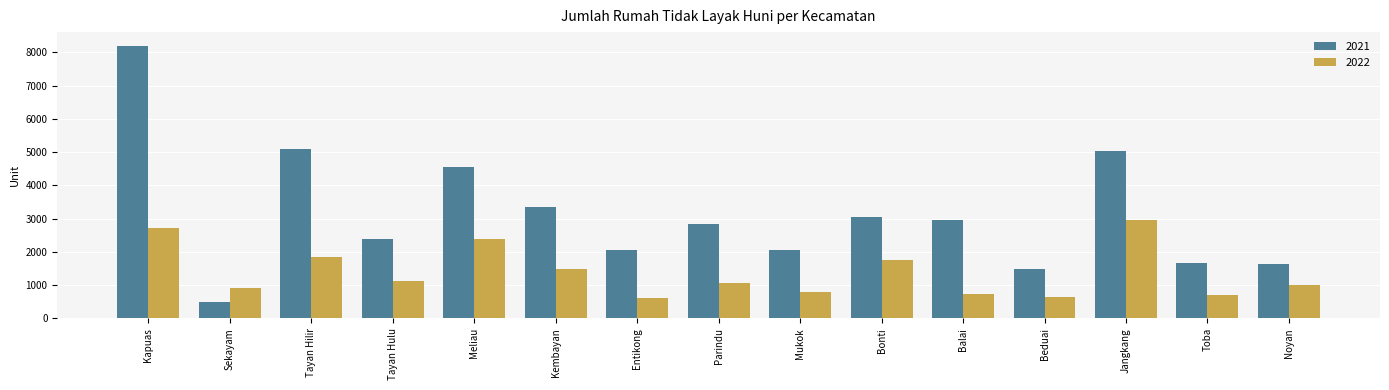

Which series changed the most between Bonti and Noyan?

2021